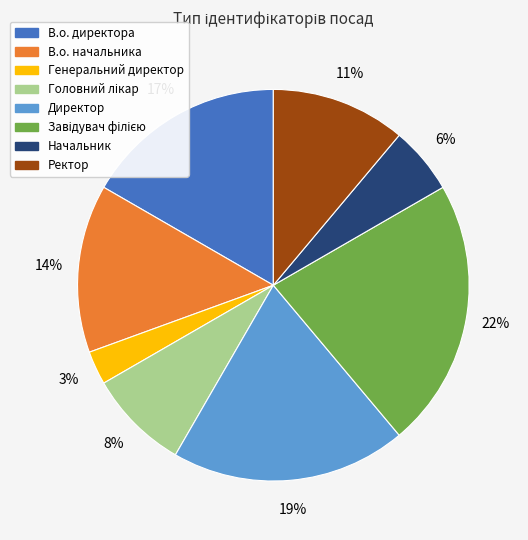

How many slices are in this pie chart?

8